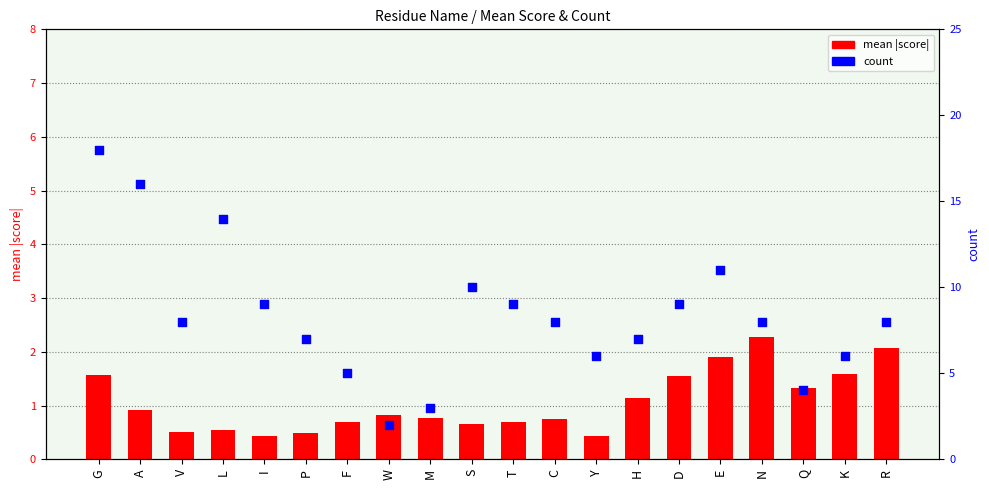

What is the total value across all series at S?

10.7